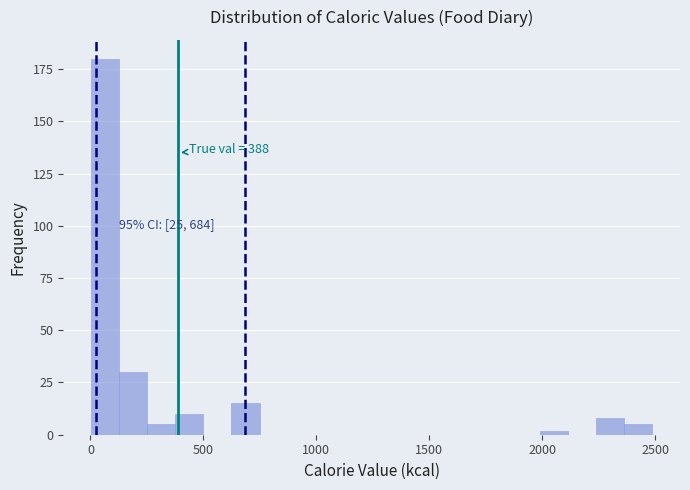

Read against the x-axis, roughly where is the centre of the tallest bar?

50